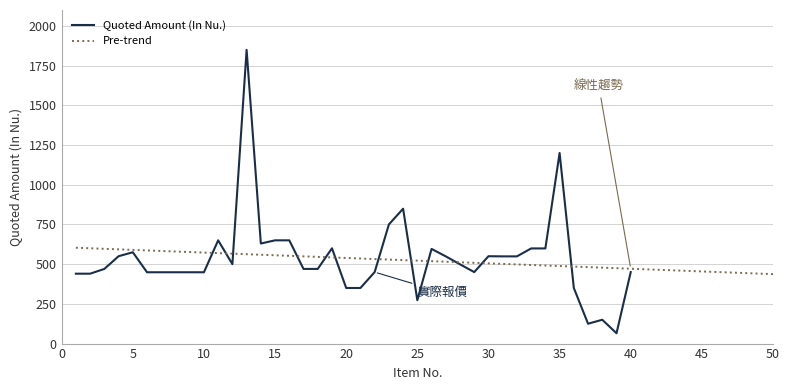

Where is the first local maximum?

5